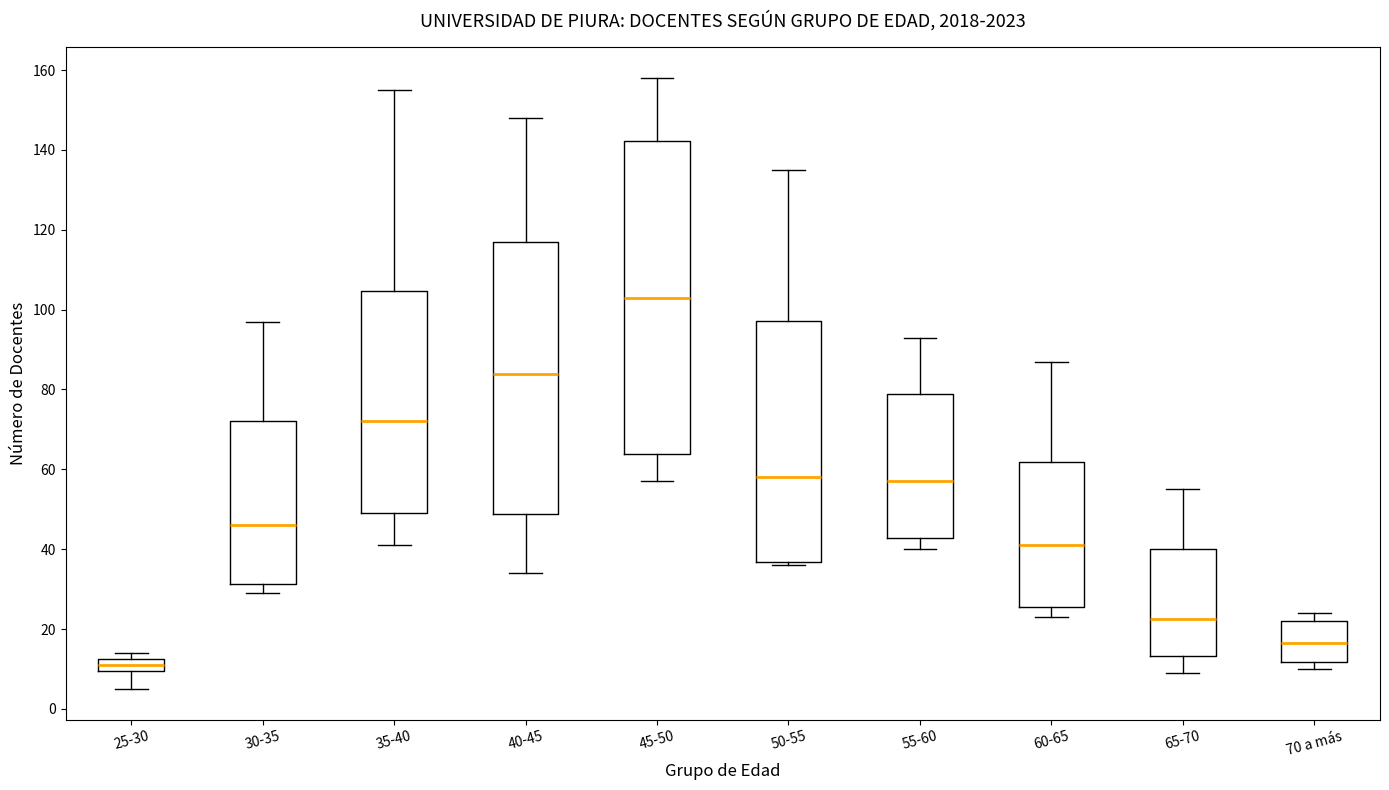

Which box is the tallest, from its lower edge to its upper edge?

45-50